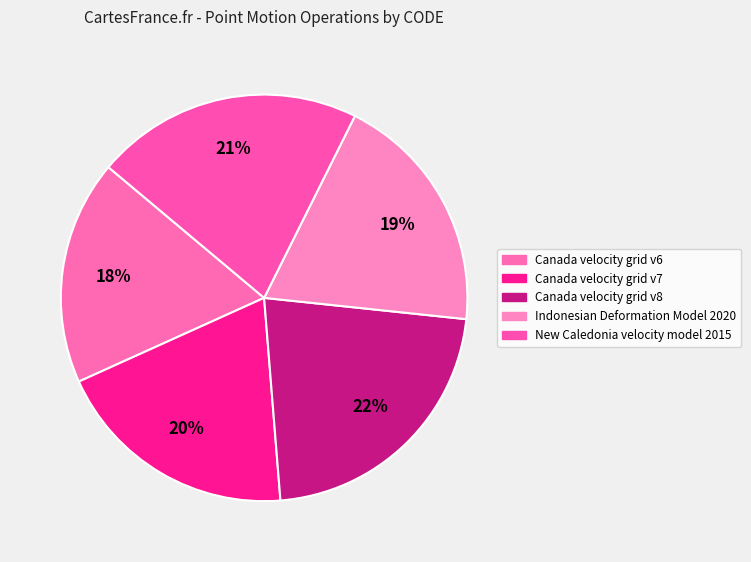

Does any single category account for the majority?

No